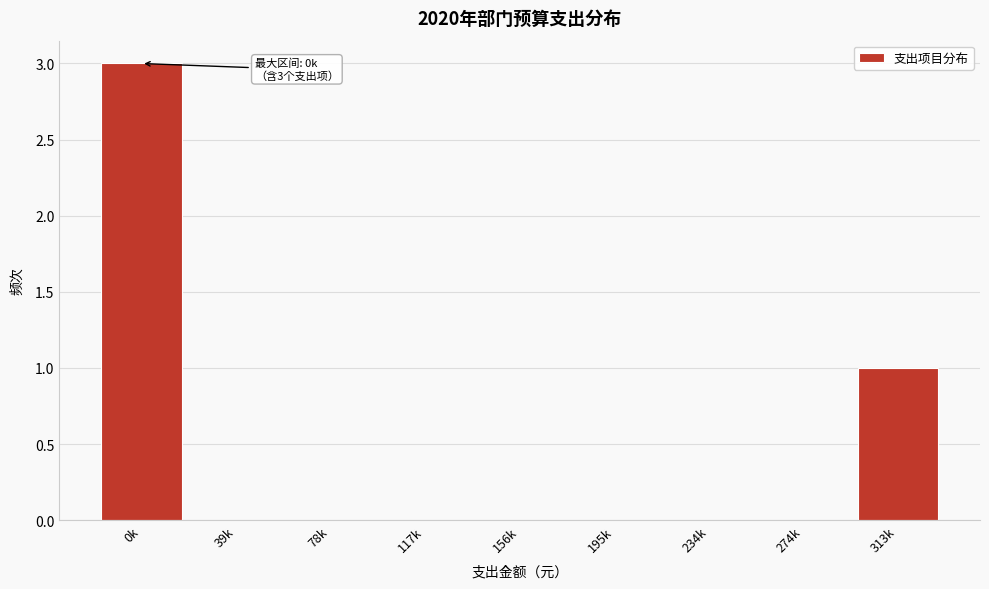

Reading left to right, extract all data points from this chart.

0k=3	39k=0	78k=0	117k=0	156k=0	195k=0	234k=0	274k=0	313k=1